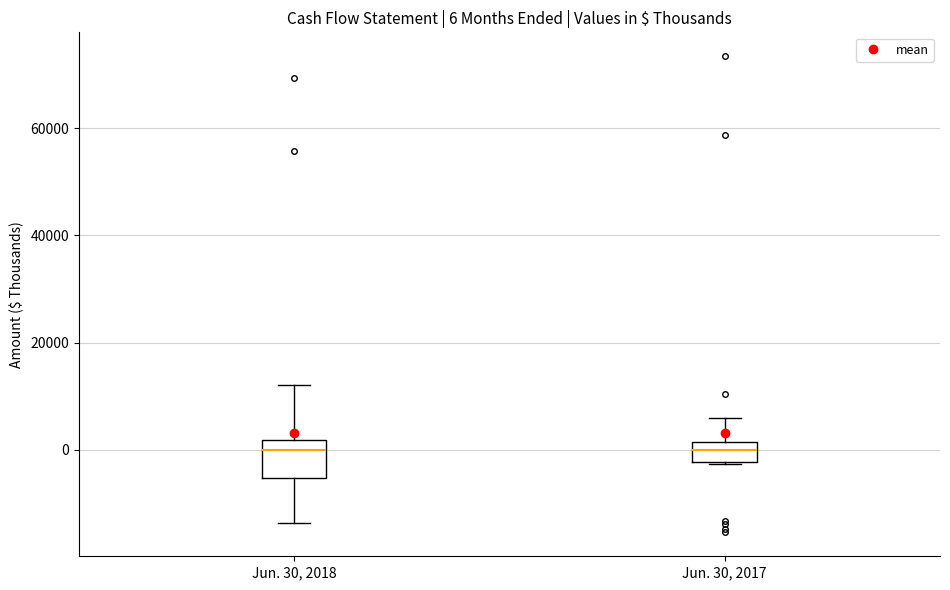

Comparing the boxes themselves (not the whiskers), which one is the tallest?

Jun. 30, 2018